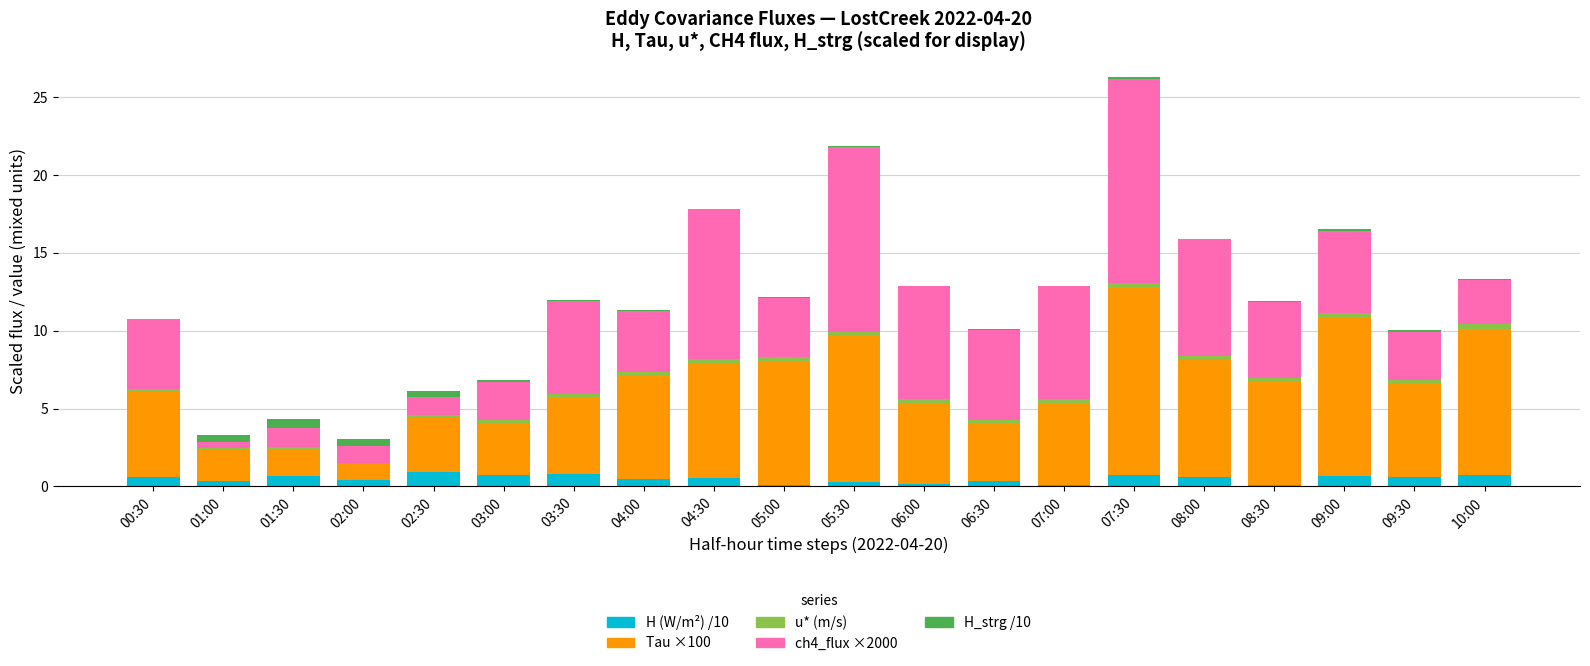

Is it true that H (W/m²) /10 equals 0.3 at 01:00?

True